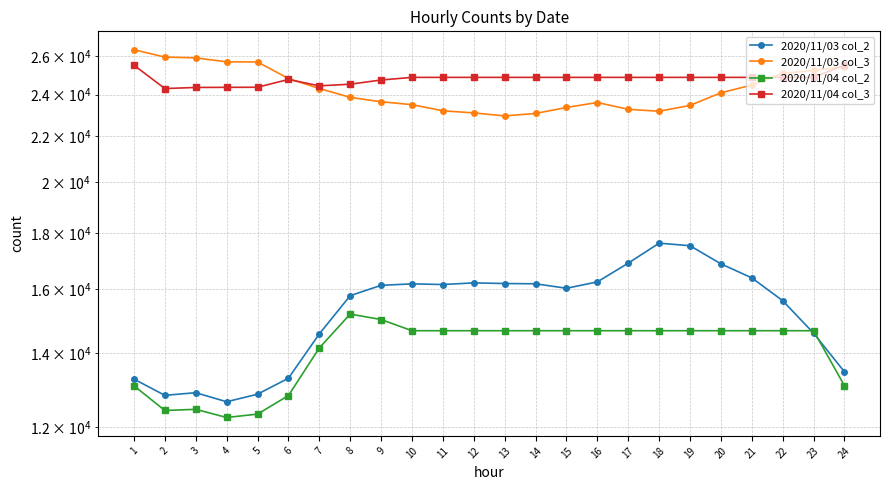

At 7, list the series in order from largest to smallest.

2020/11/04 col_3, 2020/11/03 col_3, 2020/11/03 col_2, 2020/11/04 col_2